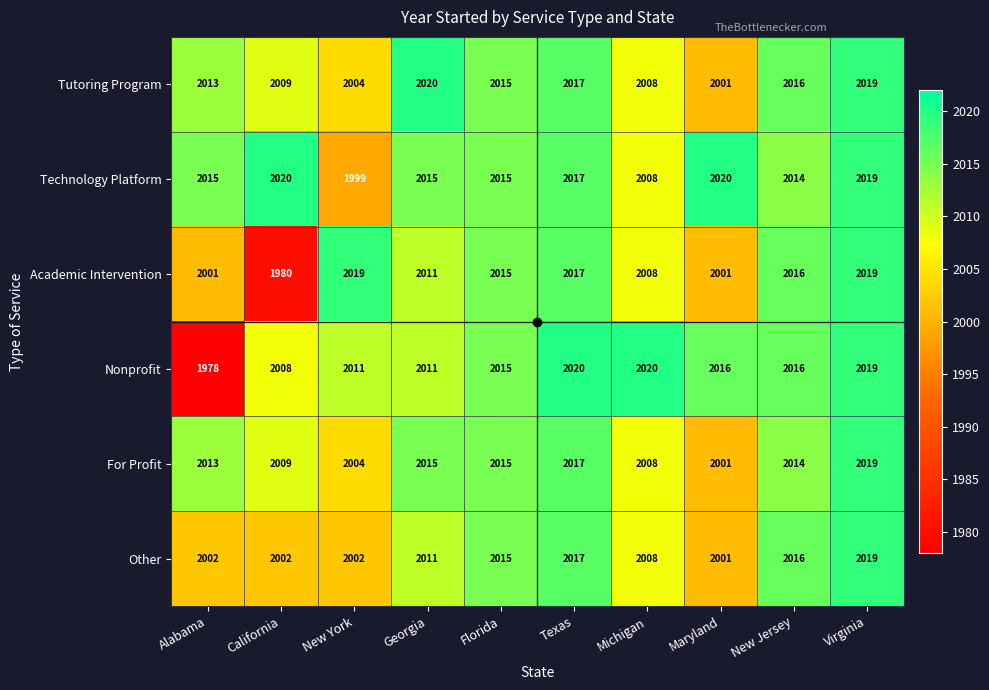

What is the total value across all series at California?

12028